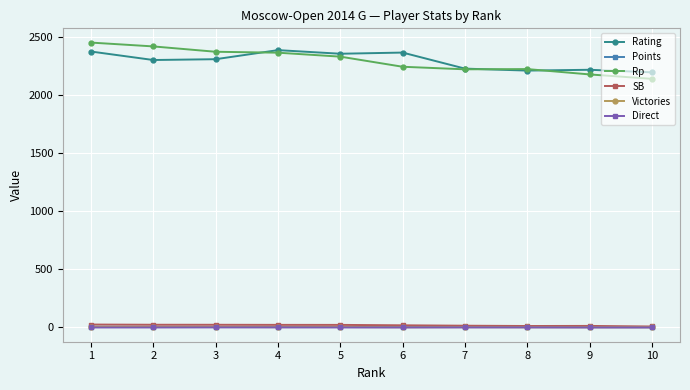

Count the number of categories in the chart.

10